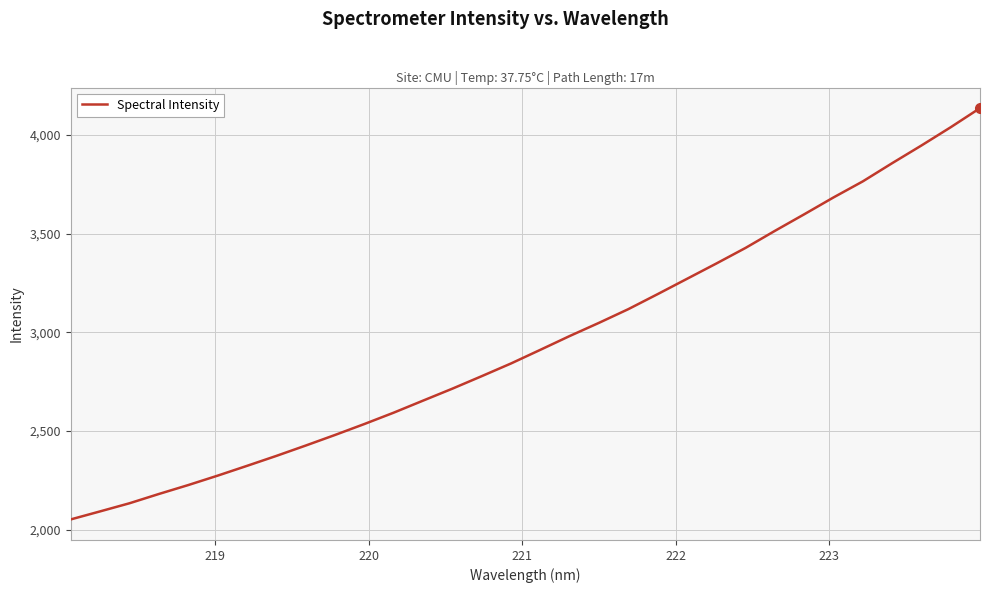

What is the smallest value displayed?

2052.0